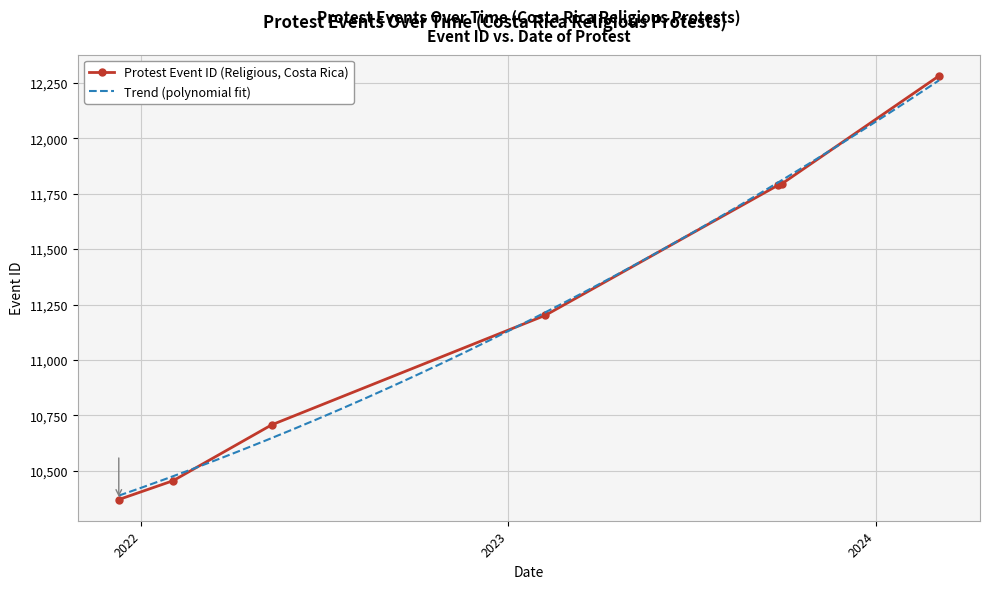

How many categories are shown in the chart?

7